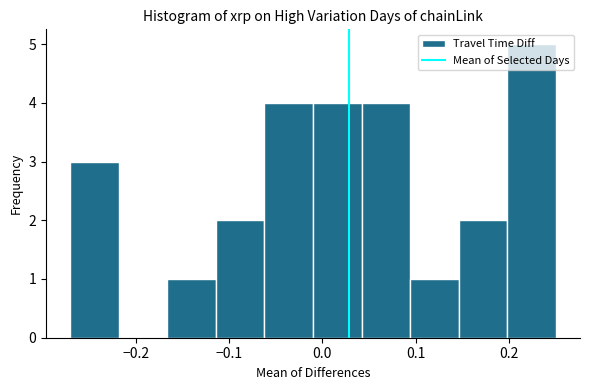

What is the height of the bar covering 0.198 to 0.250 on the x-axis? Neither the bar edges nor the heights are printed on the chart, so give them approximately, as read against the axes.

5